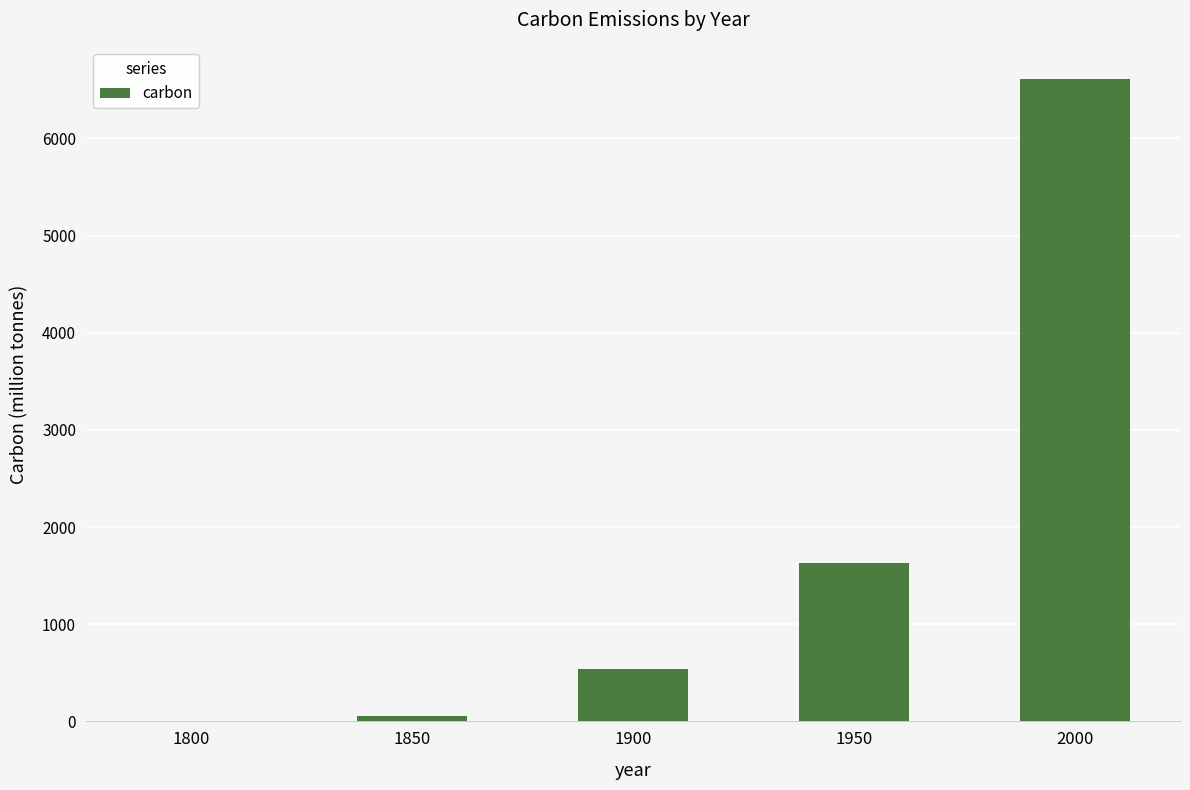

Is it true that the value at 1950 is 2176?

False